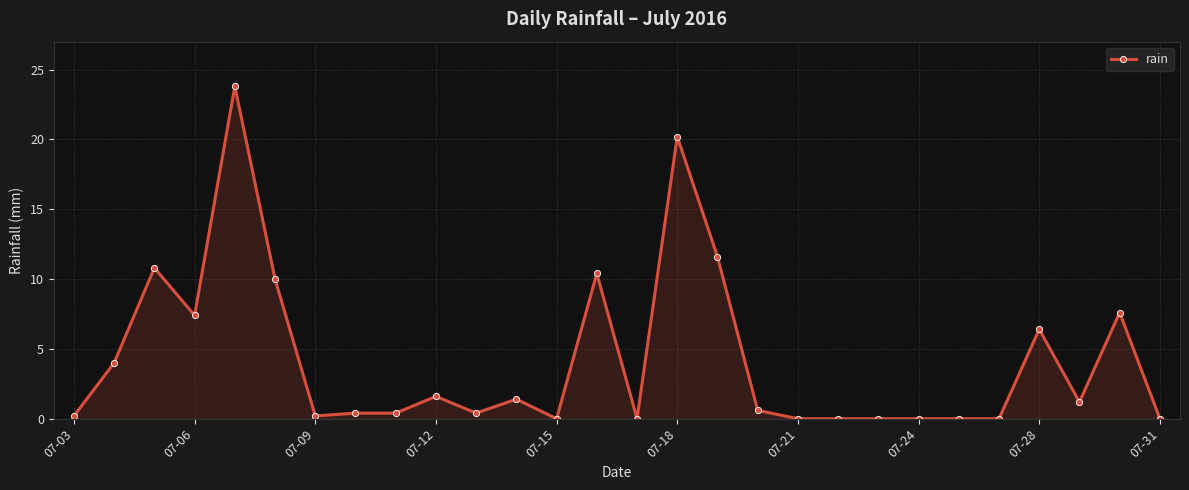

What is the sum of all values?

118.6